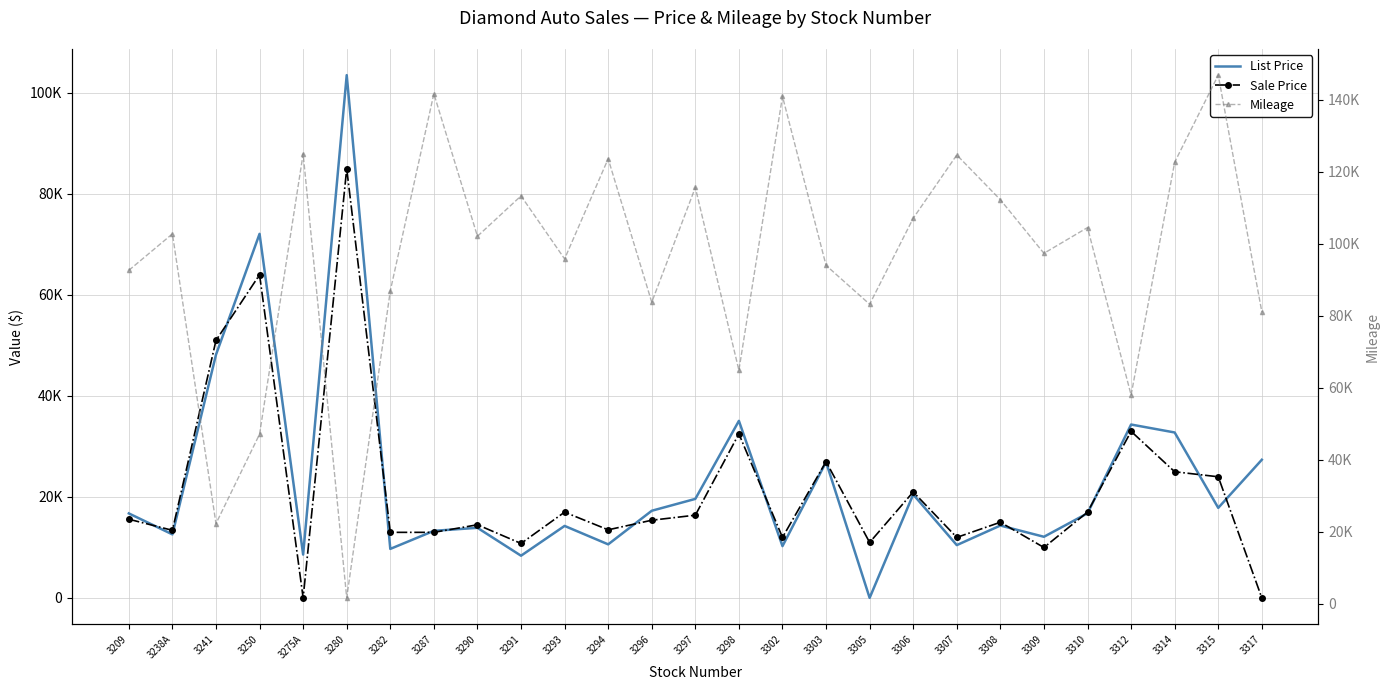

Is the value of Mileage at 3296 greater than the value of Sale Price at 3305?

Yes